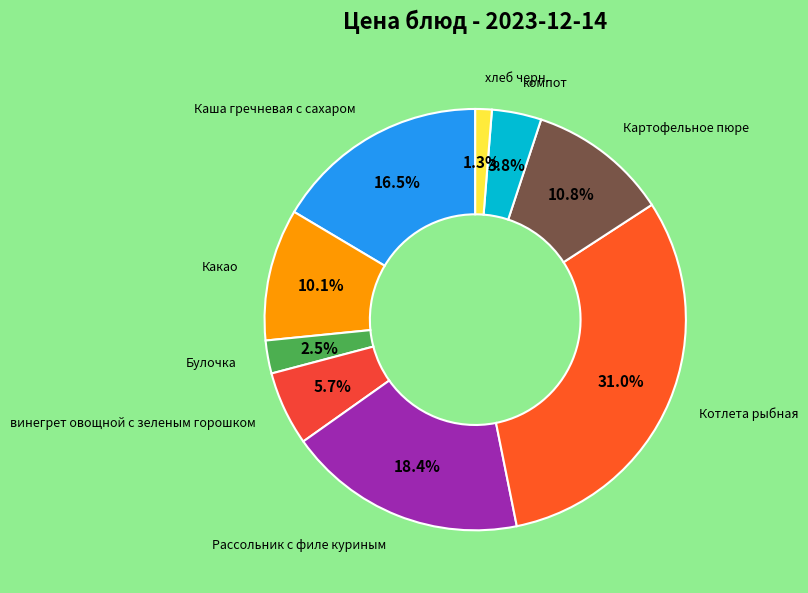

How many slices are in this pie chart?

9